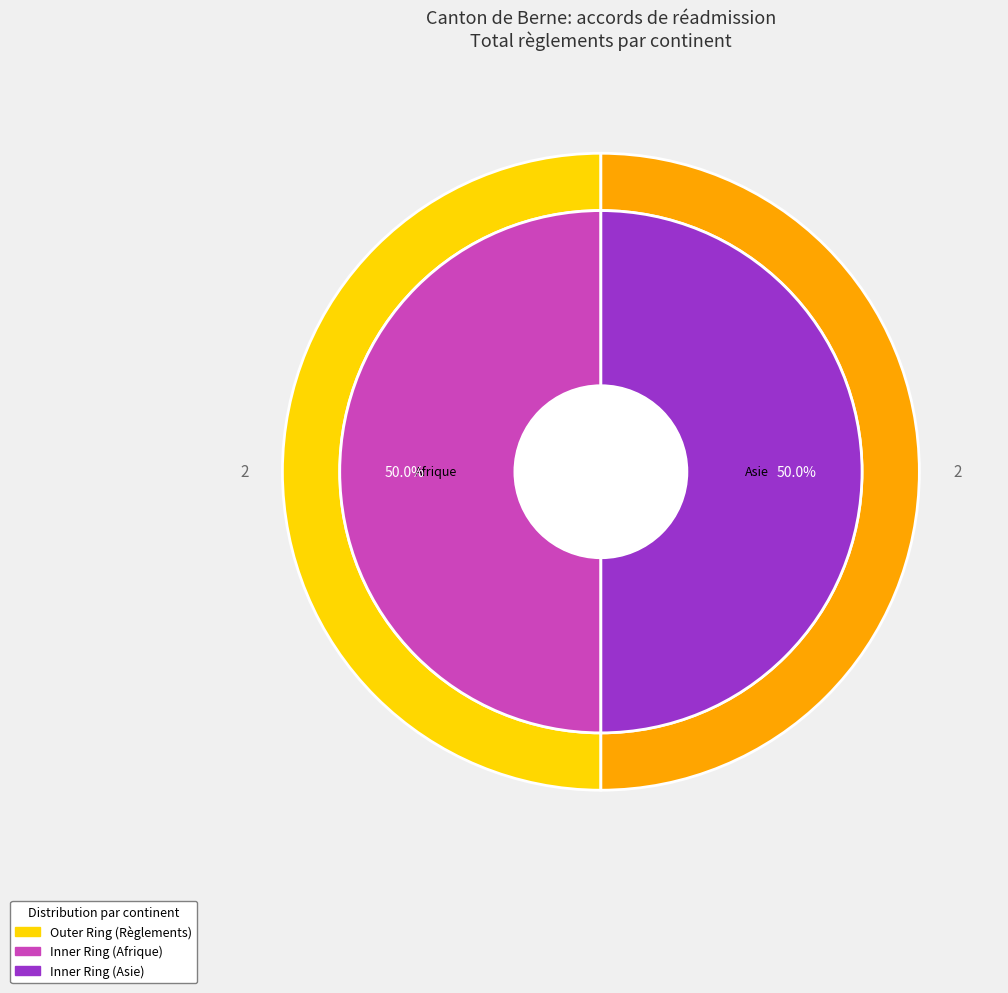

What is the largest slice in the pie chart?

Afrique